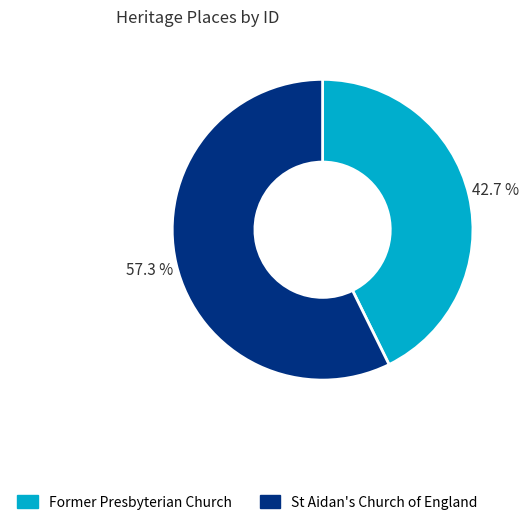

What portion of the pie excludes St Aidan's Church of England?

42.7%